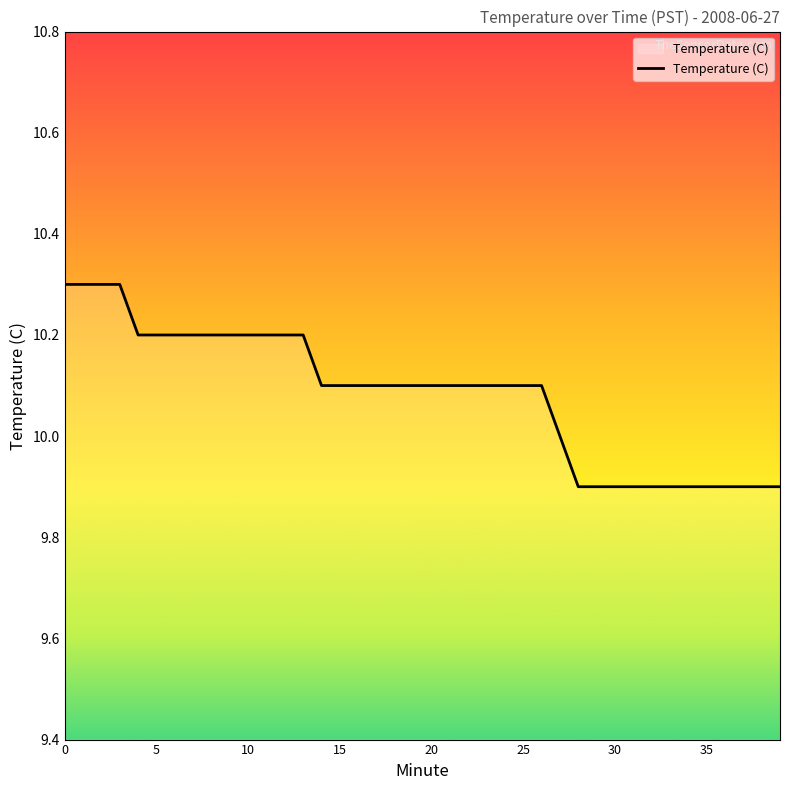

Does the chart display data point markers on the line(s)?

No